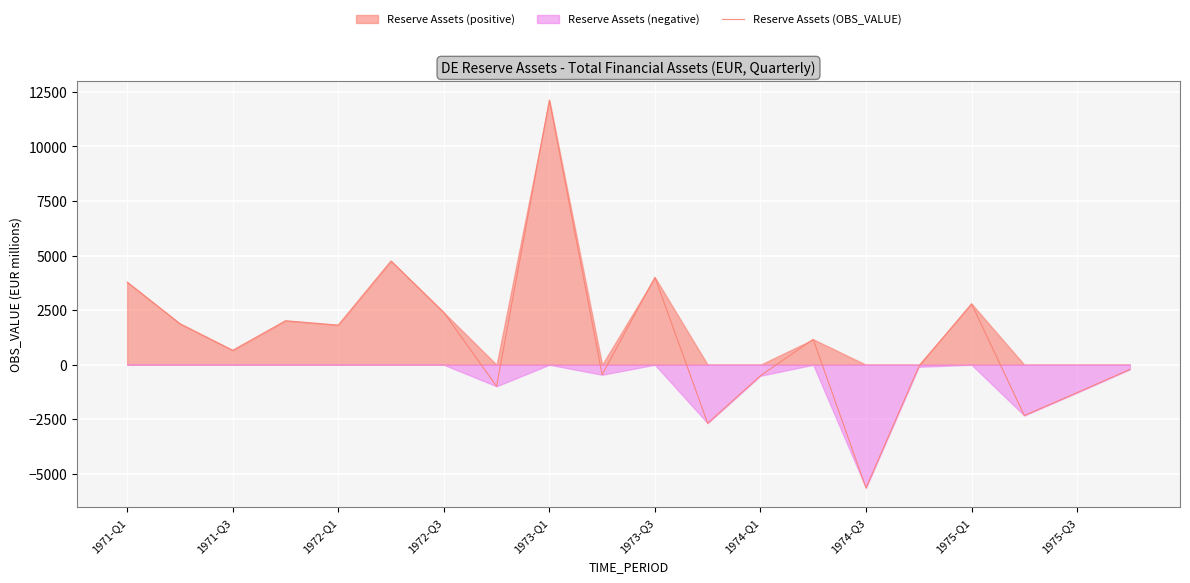

Which category has the highest value in the Reserve Assets (OBS_VALUE) series?

1973-Q1